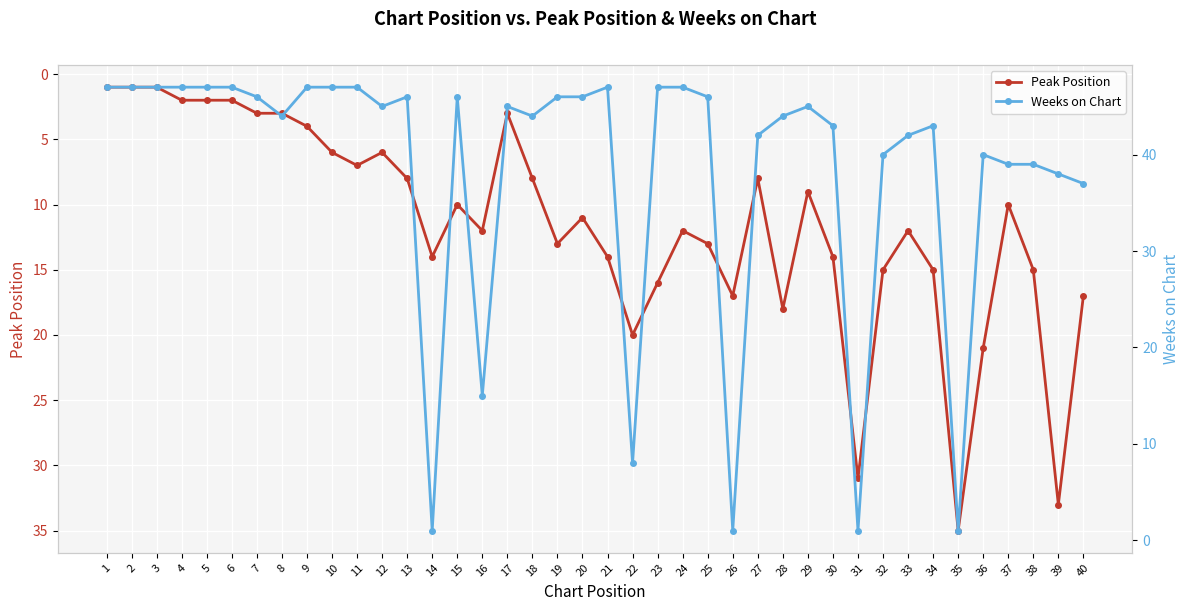

Reading left to right, list all the values displayed in this chart.

Peak Position: 1	1	1	2	2	2	3	3	4	6	7	6	8	14	10	12	3	8	13	11	14	20	16	12	13	17	8	18	9	14	31	15	12	15	35	21	10	15	33	17
Weeks on Chart: 47	47	47	47	47	47	46	44	47	47	47	45	46	1	46	15	45	44	46	46	47	8	47	47	46	1	42	44	45	43	1	40	42	43	1	40	39	39	38	37